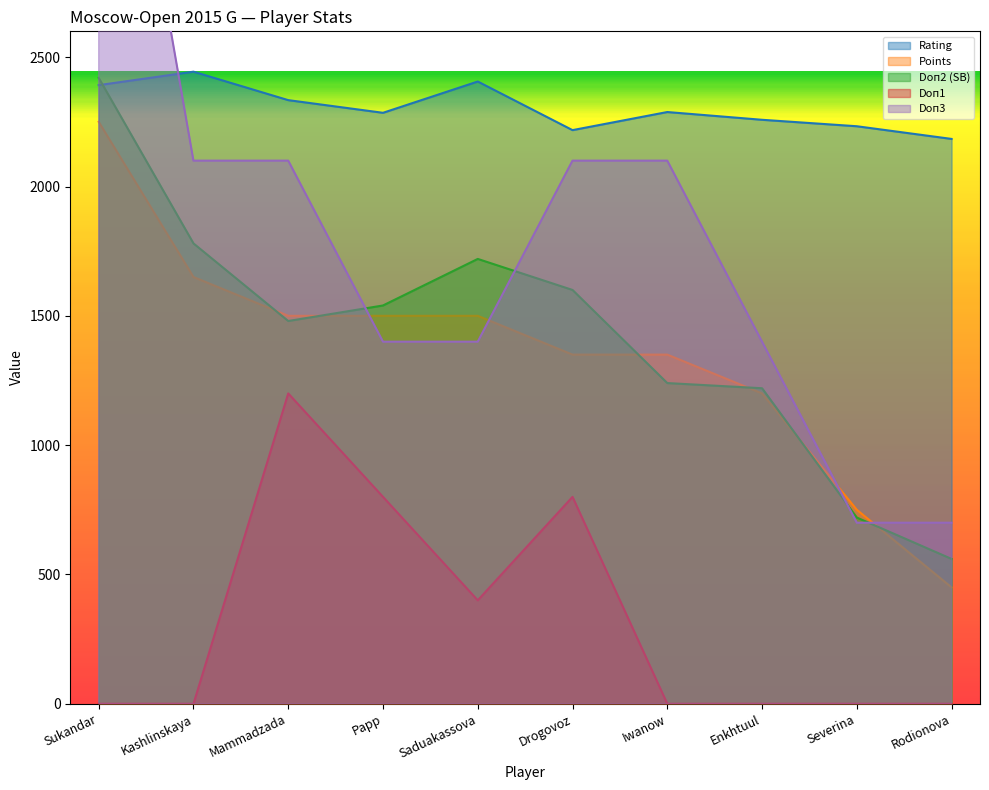

What is the maximum value for Points?

2250